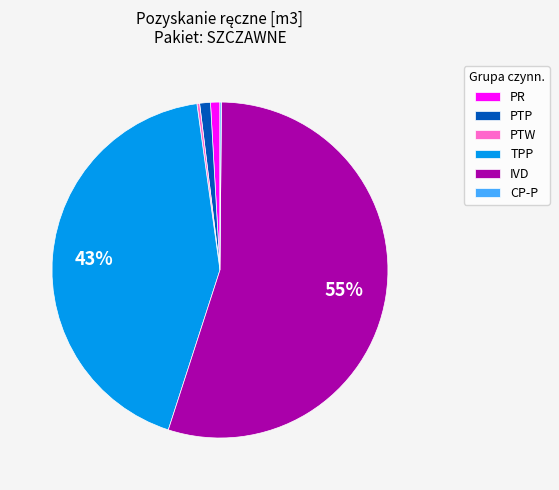

To the nearest percent, what is the combined percentage of IVD and TPP?

98%